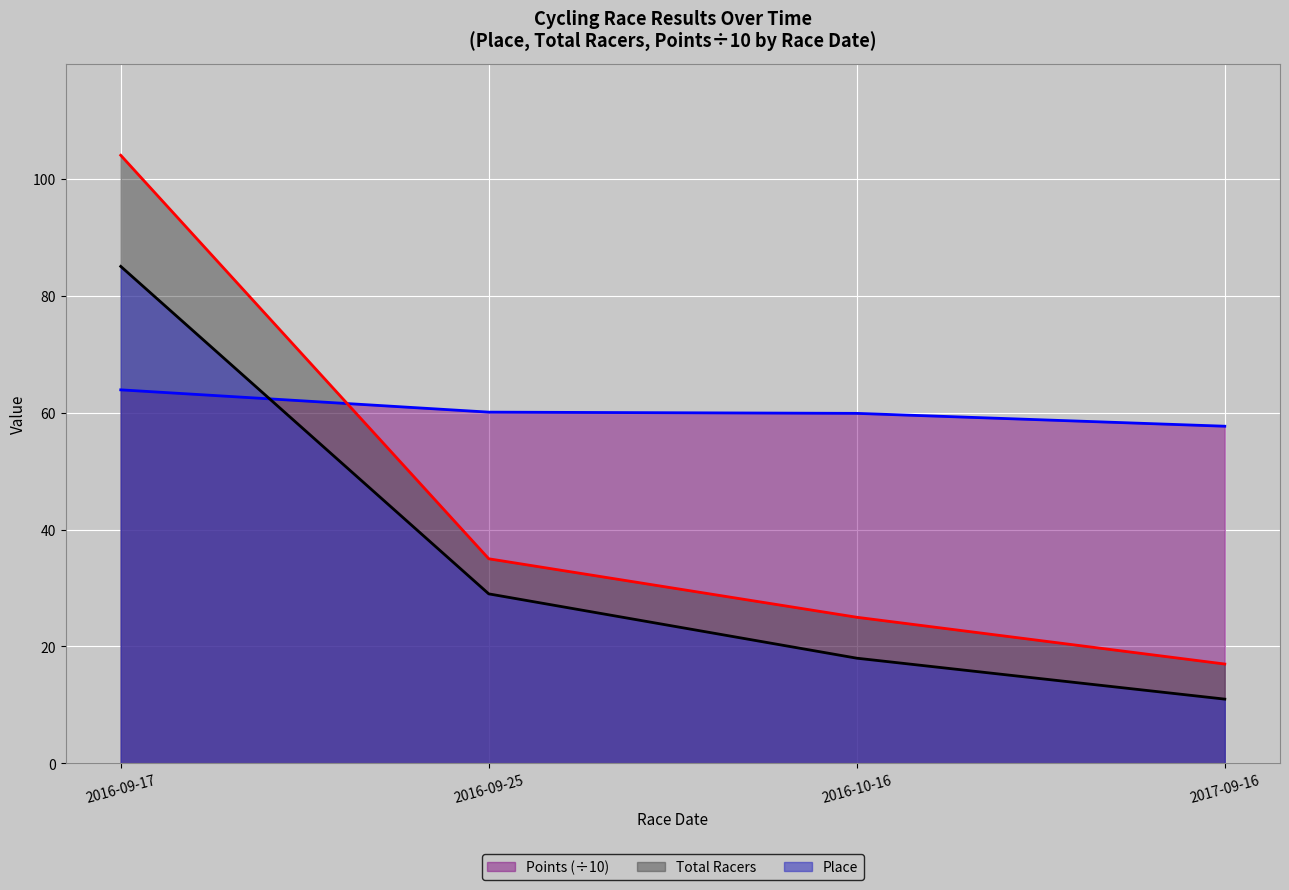

How many lines are shown in the chart?

3